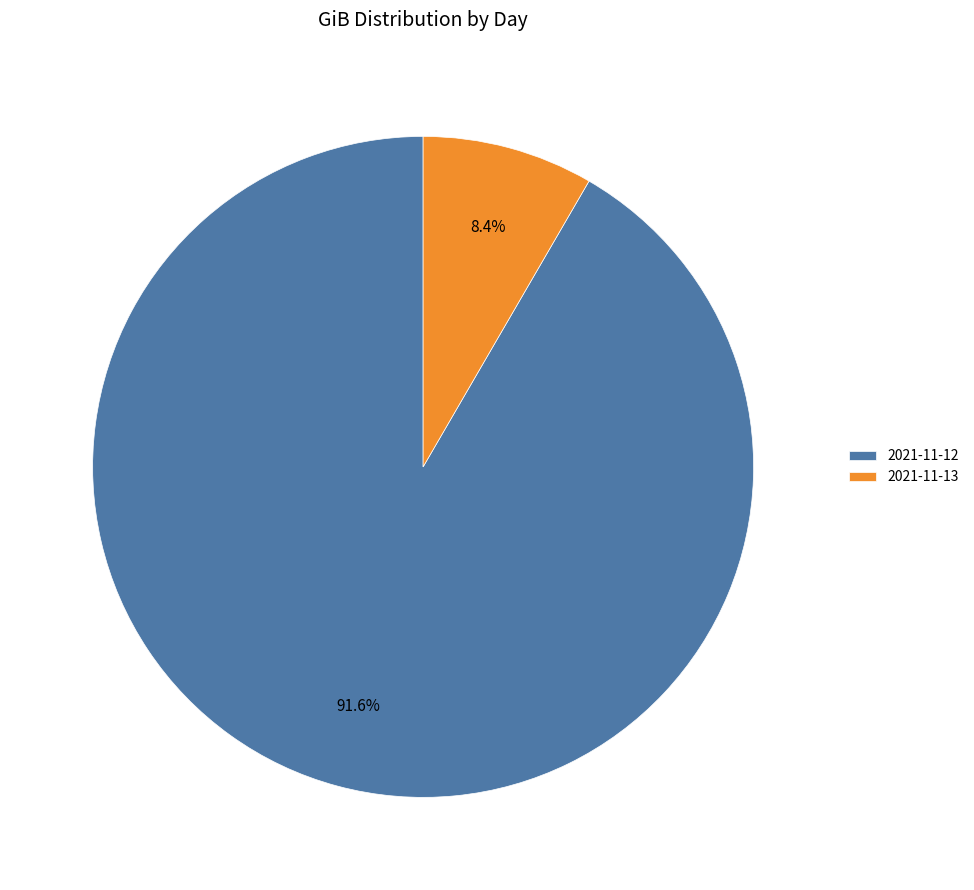

Count the number of slices in the pie.

2